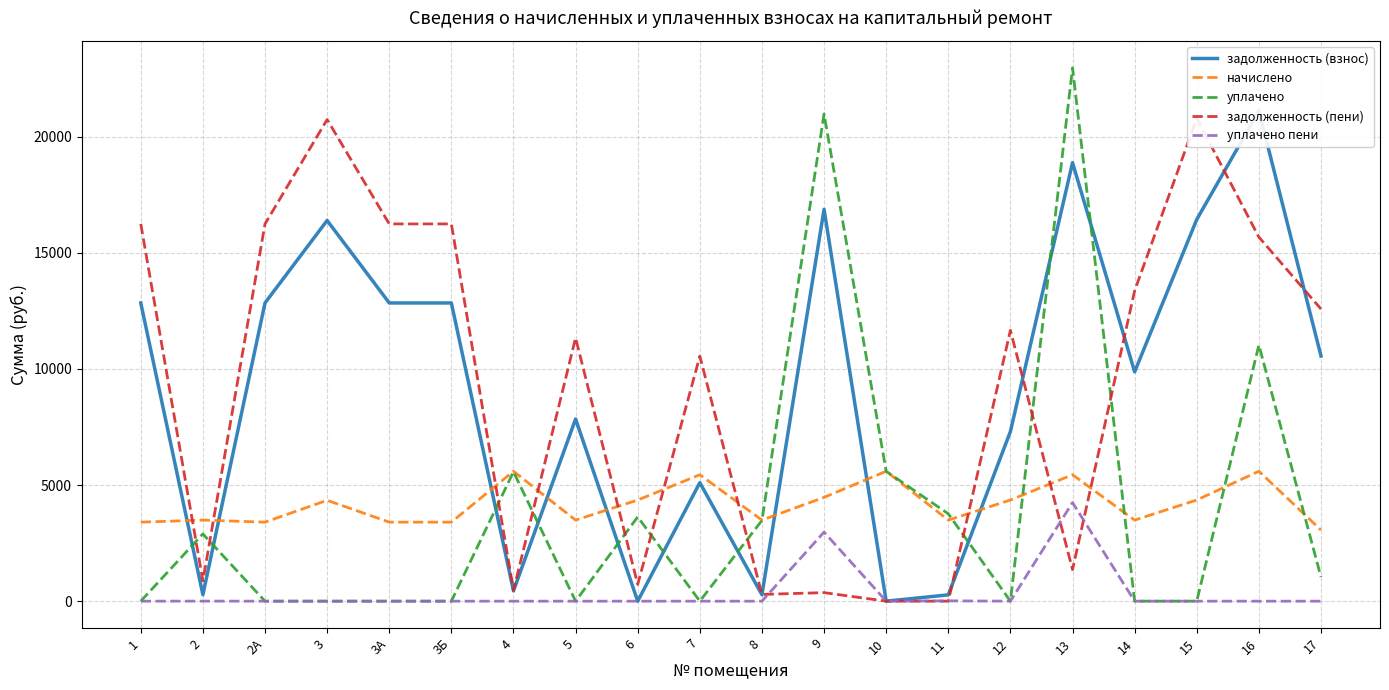

Which series has the widest spread of values?

уплачено